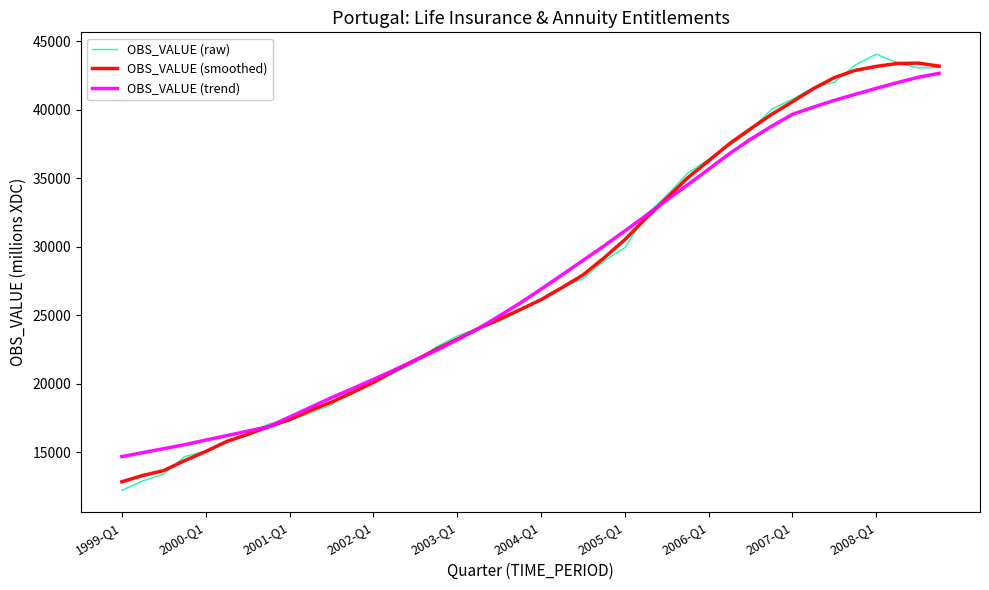

What is the minimum value shown in the chart?

12200.6